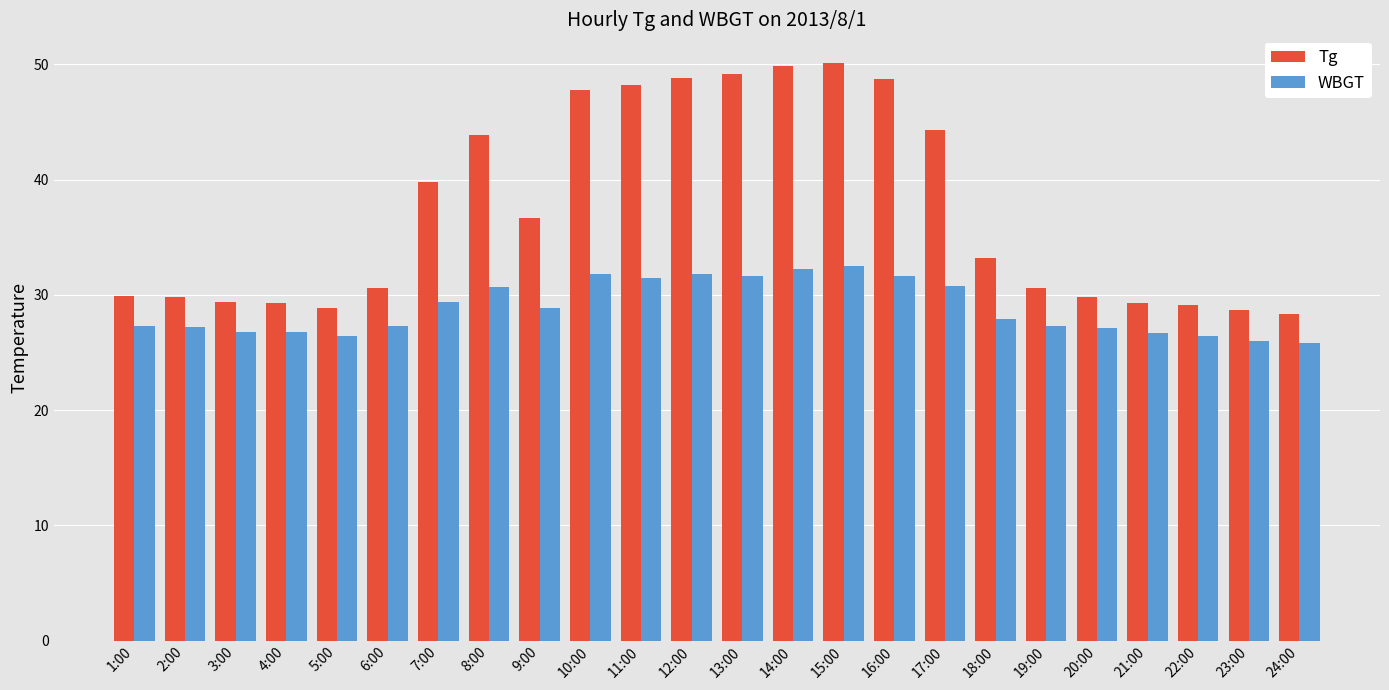

The value of WBGT at 23:00 is 26.0. True or false?

True